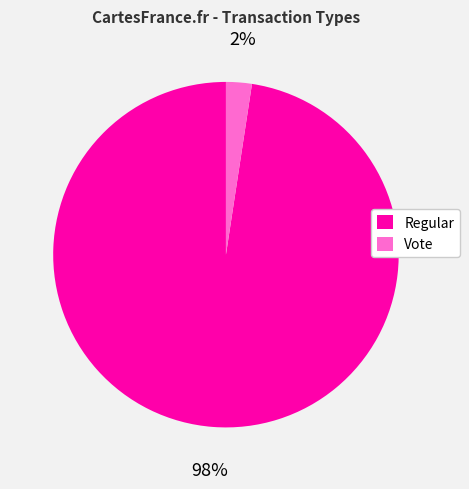

Does any single category account for the majority?

Yes